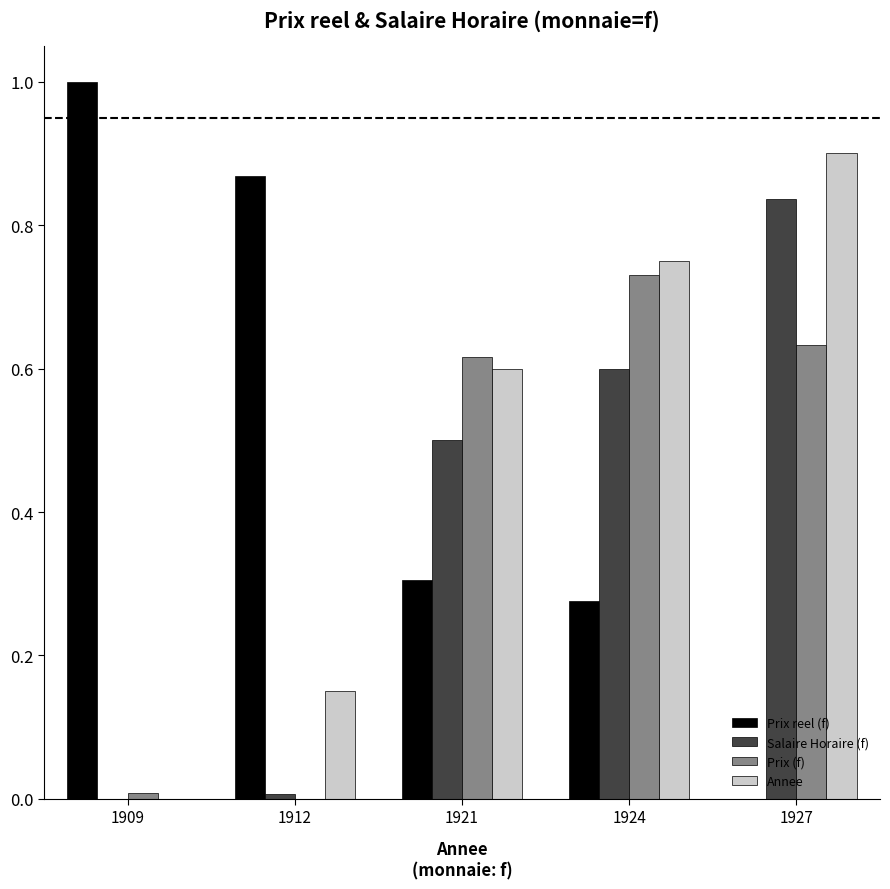

The Annee series shows 0.3 at 1927. True or false?

False